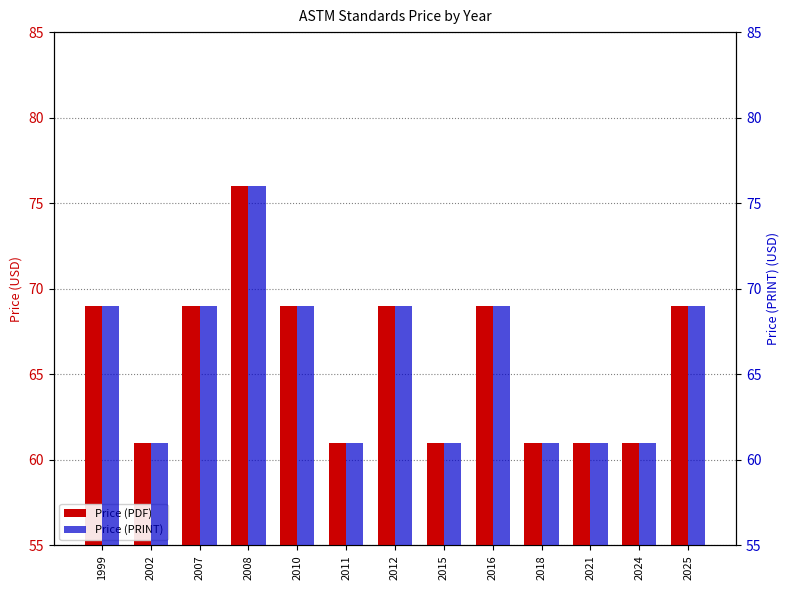

Which series has the largest range (max minus min)?

Price (PDF)